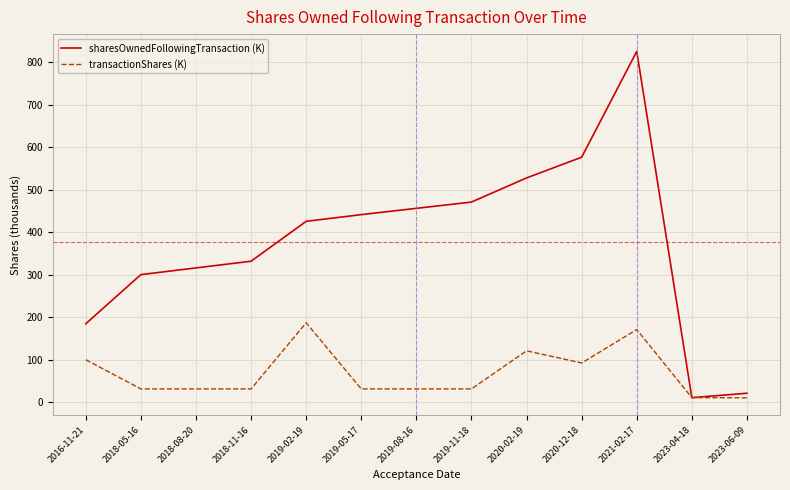

Rank the categories by sharesOwnedFollowingTransaction (K) value from lowest to highest.

2023-04-18, 2023-06-09, 2016-11-21, 2018-05-16, 2018-08-20, 2018-11-16, 2019-02-19, 2019-05-17, 2019-08-16, 2019-11-18, 2020-02-19, 2020-12-18, 2021-02-17